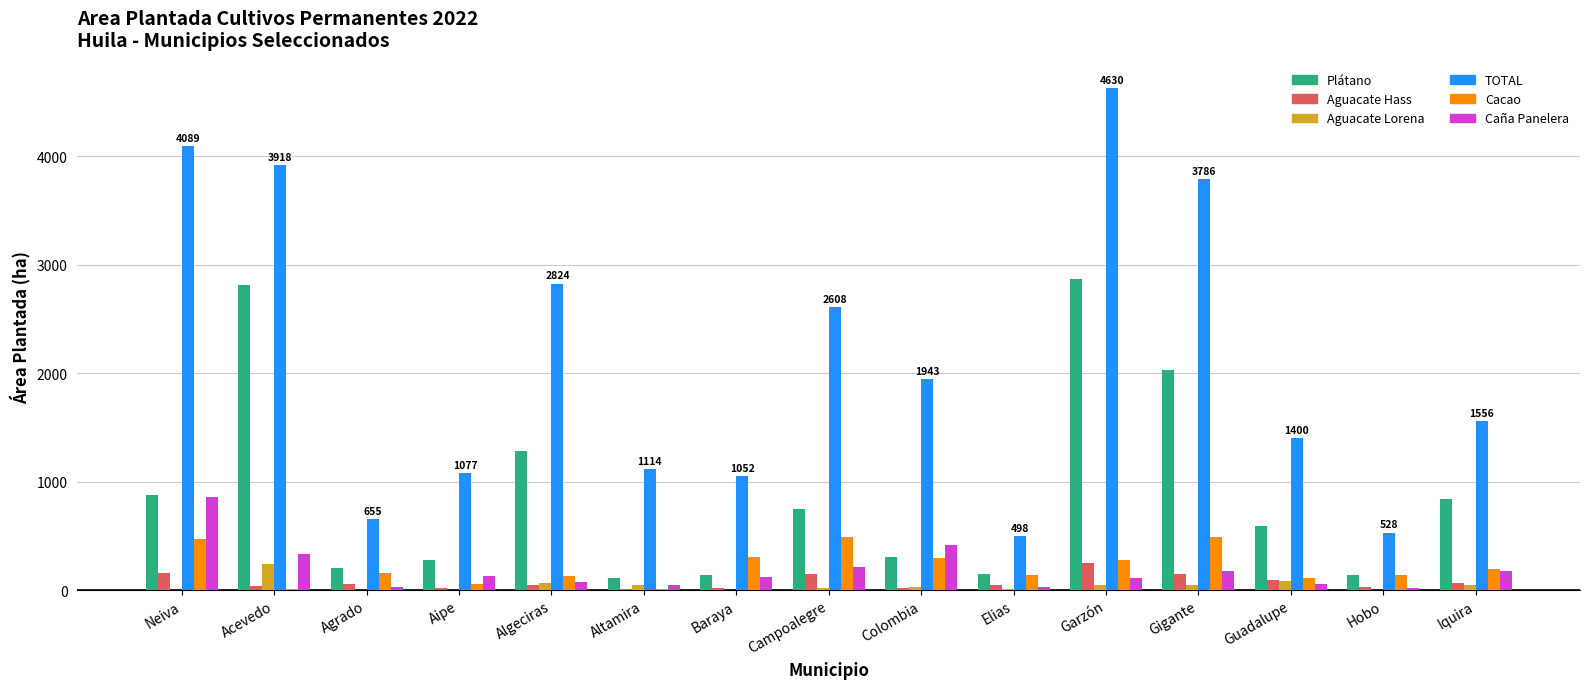

What is the greatest value displayed?

4629.5